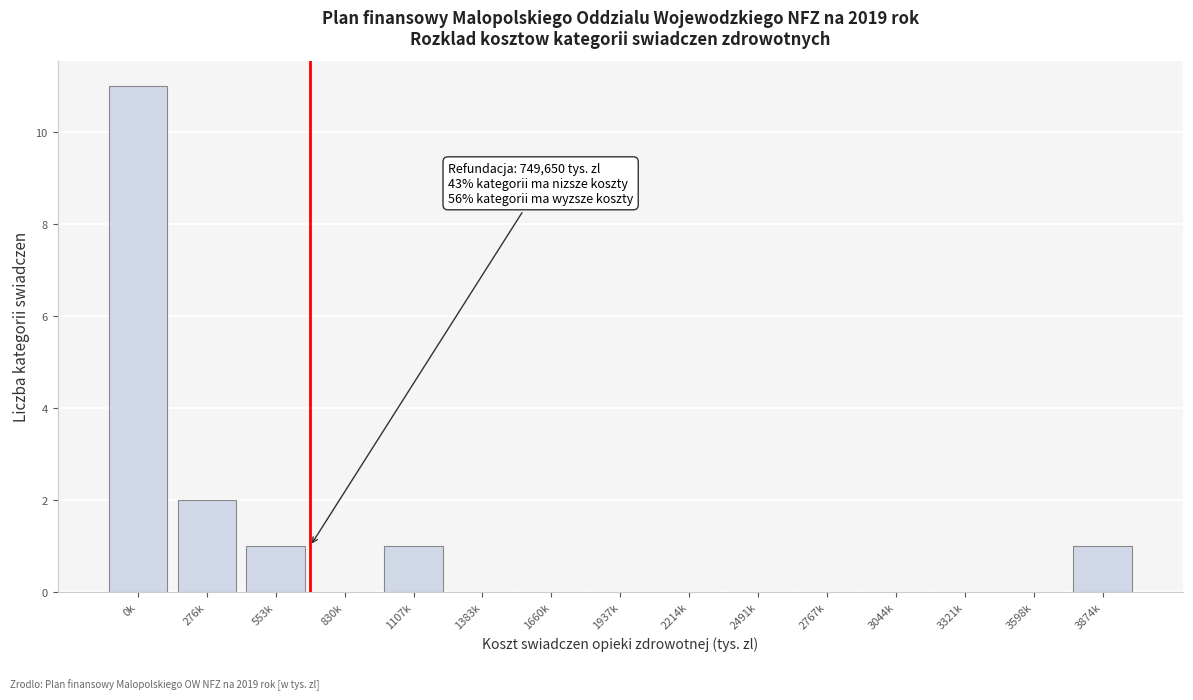

Reading left to right, extract all data points from this chart.

0k=11	276k=2	553k=1	830k=0	1107k=1	1383k=0	1660k=0	1937k=0	2214k=0	2491k=0	2767k=0	3044k=0	3321k=0	3598k=0	3874k=1